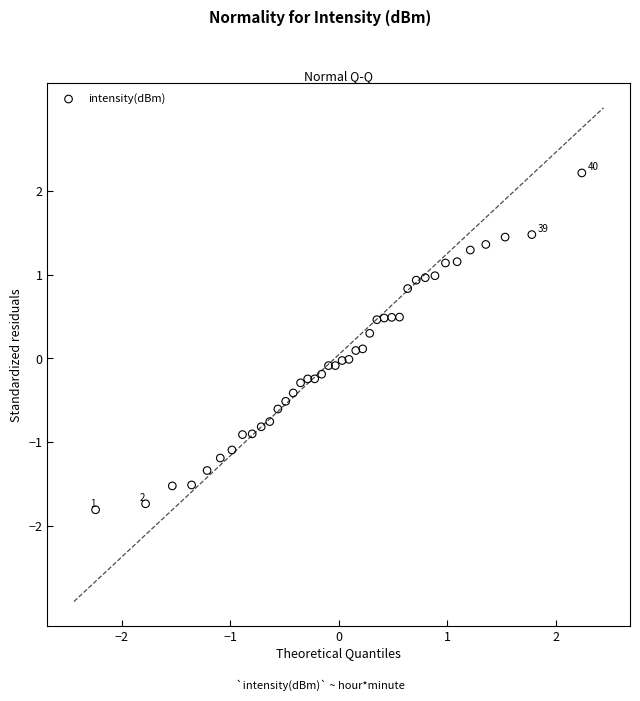

What is the range of Y values (max minus min)?

4.0